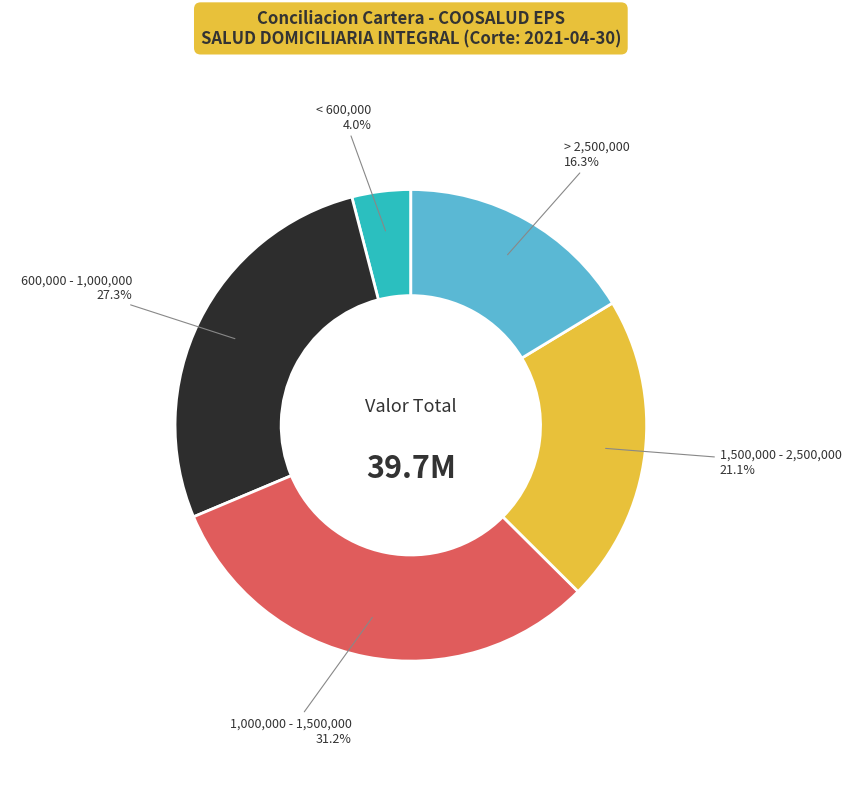

Is there any slice that represents more than half of the pie?

No